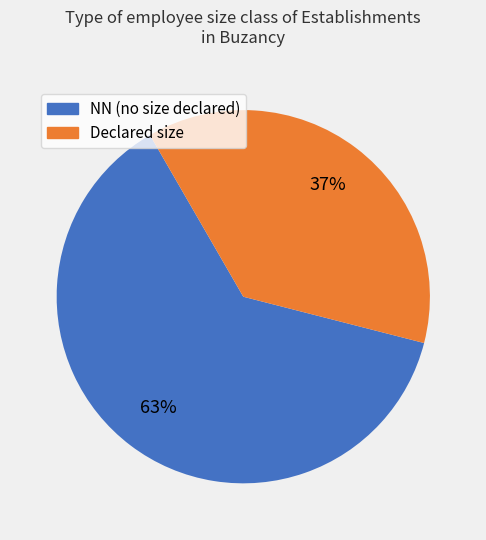

Does any single category account for the majority?

Yes